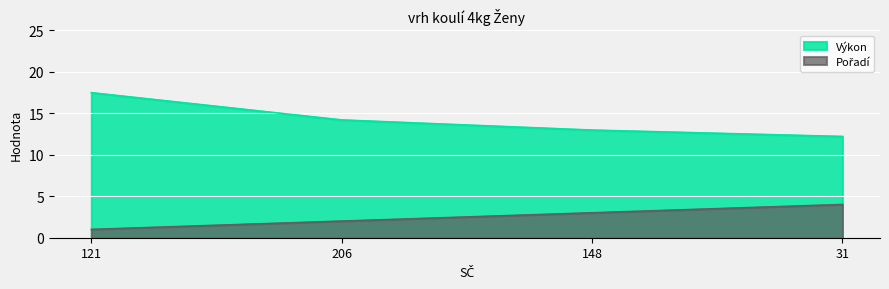

What position from the left is 206?

2